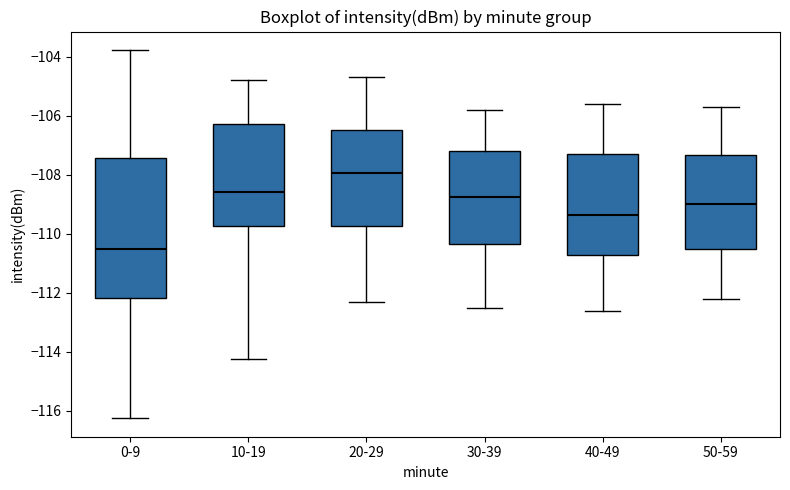

Reading left to right, transcribe this box plot: for each box, give where its median line is, the range the box spans, and where its two whiskers end, as read against the y-axis. The values are not printed on the chart, so give them approximately, as read against the axis.

0-9: median -110.4, box -112.2 to -107.4, whiskers -116.2 to -103.8
10-19: median -108.6, box -109.8 to -106.2, whiskers -114.2 to -104.8
20-29: median -108.0, box -109.8 to -106.4, whiskers -112.2 to -104.6
30-39: median -108.8, box -110.4 to -107.2, whiskers -112.4 to -105.8
40-49: median -109.4, box -110.8 to -107.2, whiskers -112.6 to -105.6
50-59: median -109.0, box -110.6 to -107.4, whiskers -112.2 to -105.6